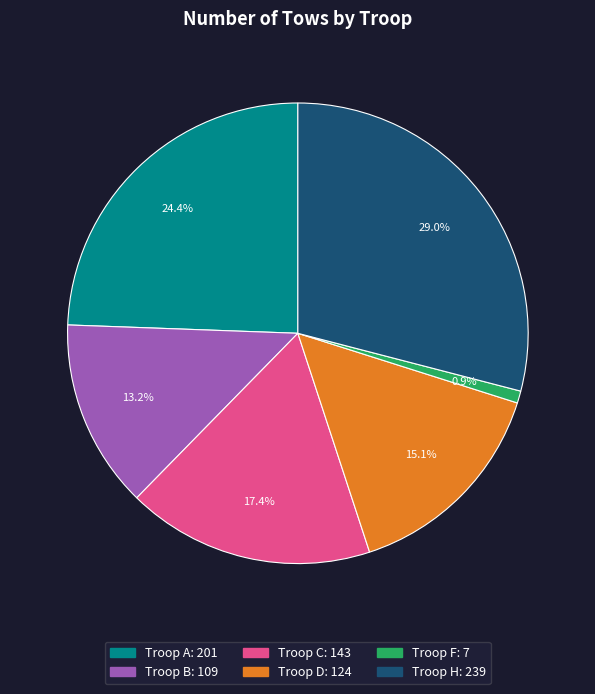

Is there any slice that represents more than half of the pie?

No